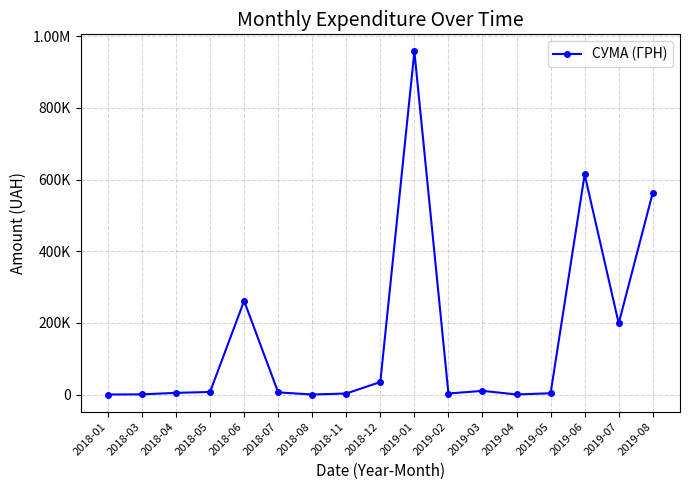

What is the label of the 16th point from the right?

2018-03